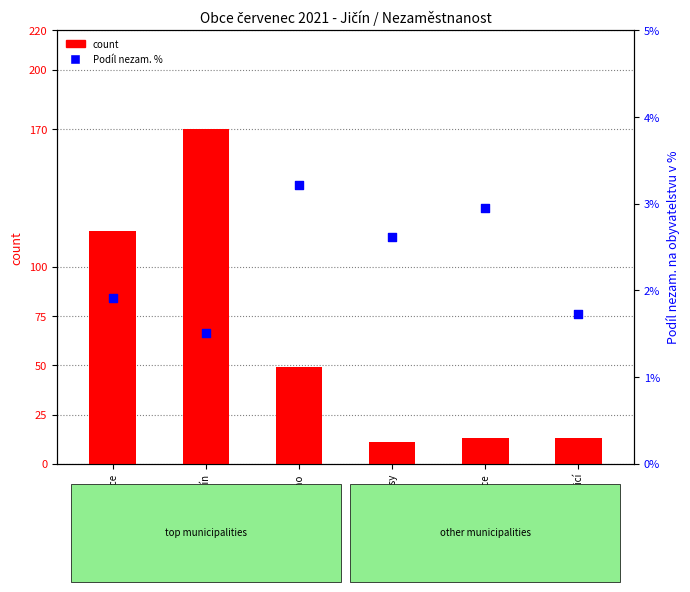

At which category is the sum across all series the highest?

Jičín